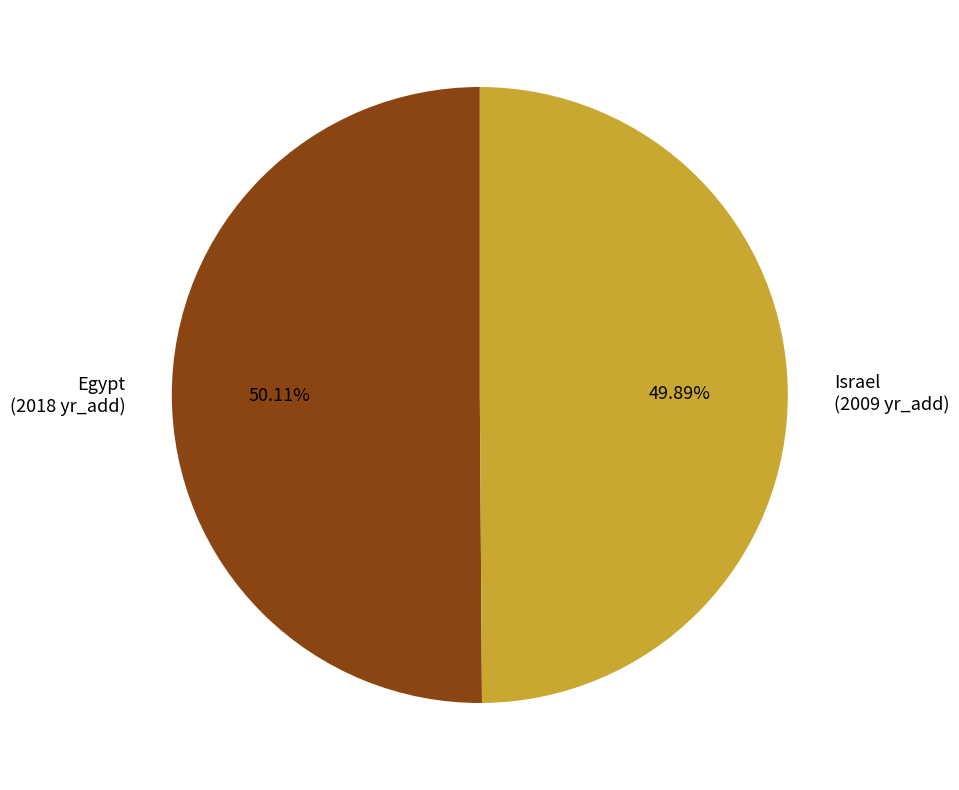

Does any single category account for the majority?

Yes